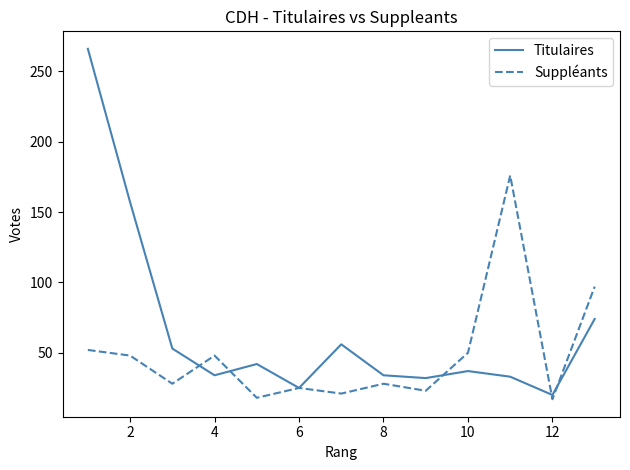

Rank the series by their maximum value, from highest to lowest.

Titulaires, Suppléants